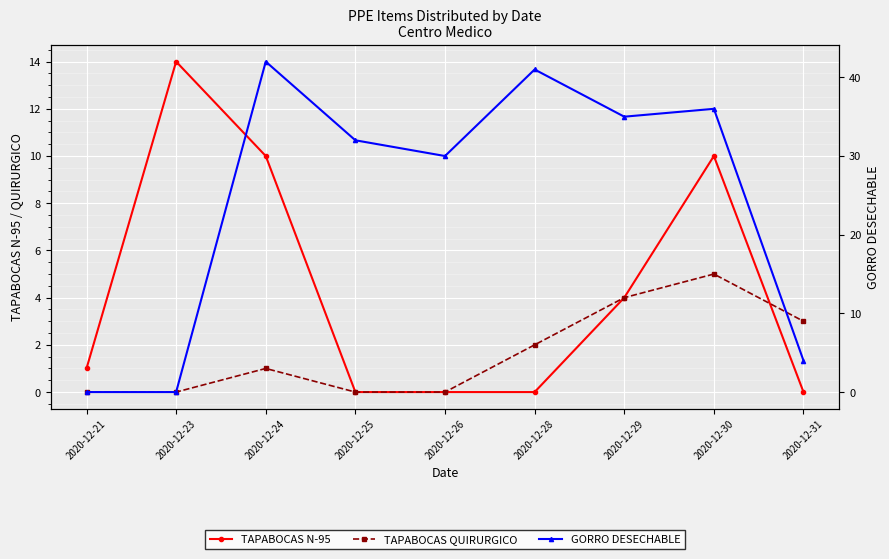

Which series has the largest range (max minus min)?

GORRO DESECHABLE